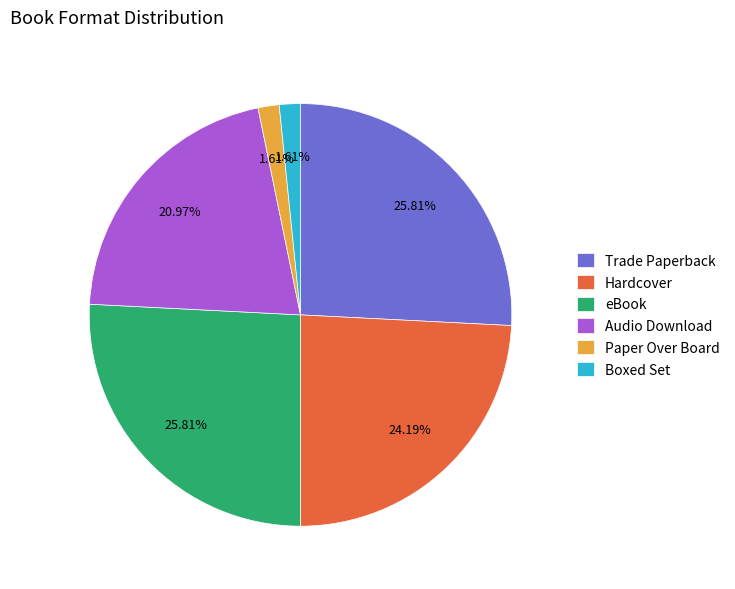

Is the sum of Paper Over Board and eBook greater than half?

No